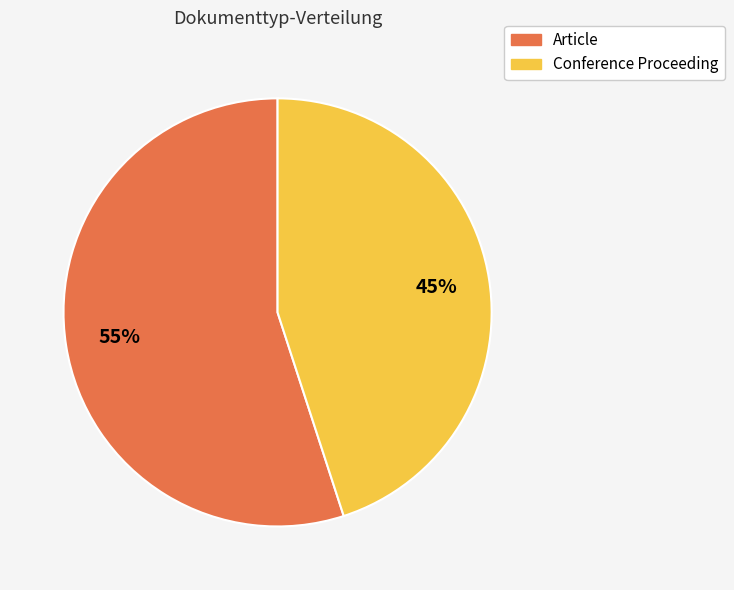

The Conference Proceeding slice represents 51% of the pie. True or false?

False